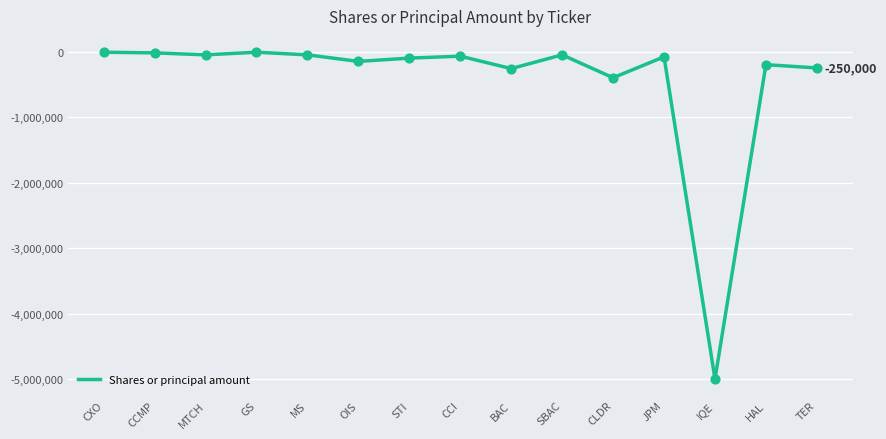

Between CLDR and JPM, which is larger?

JPM